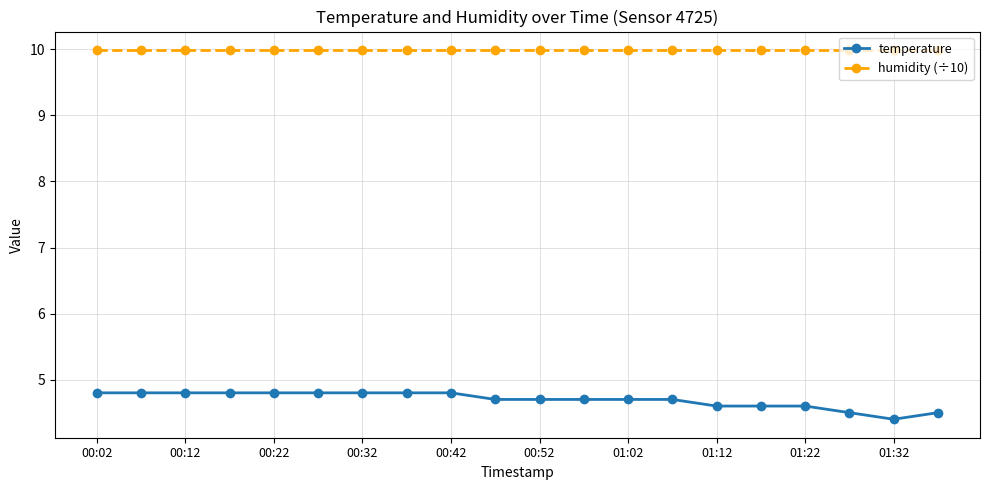

How many lines are shown in the chart?

2